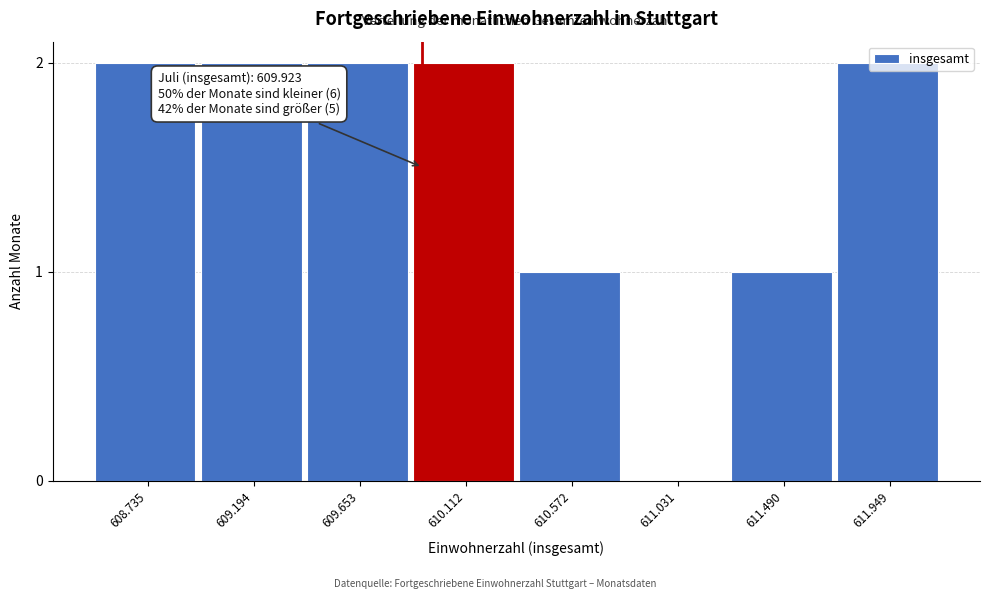

The chart shows a value of 2 at 609.653. True or false?

True